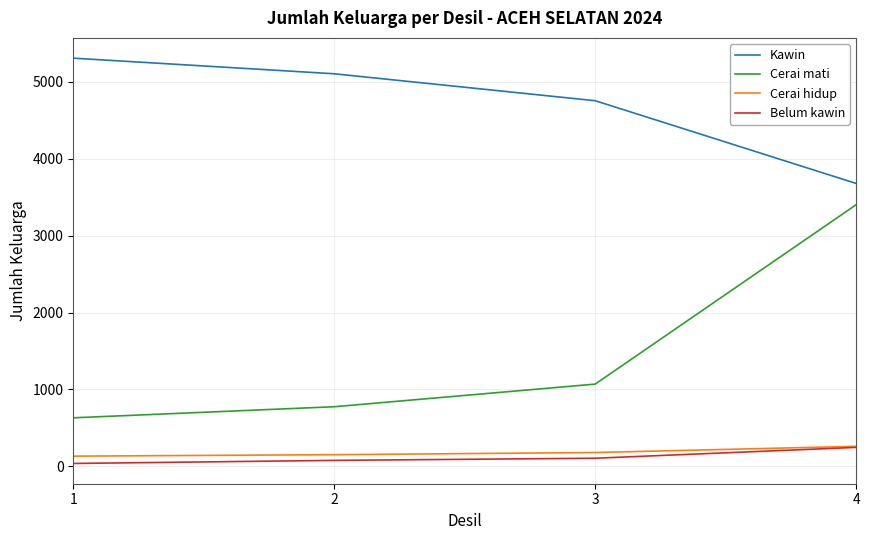

What is the total value across all series at 2?

6110